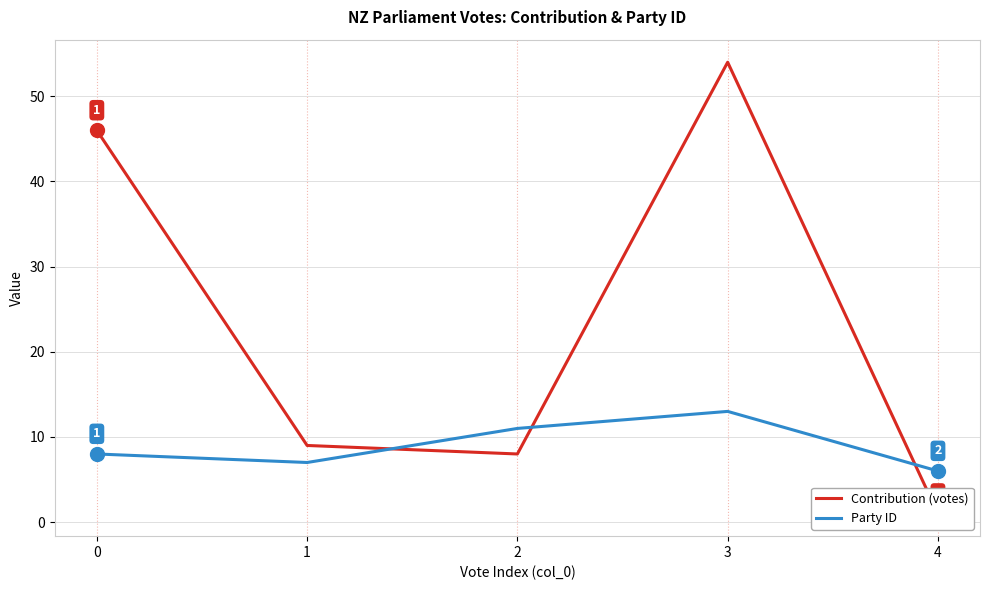

Between 0 and 3, which is larger?

3